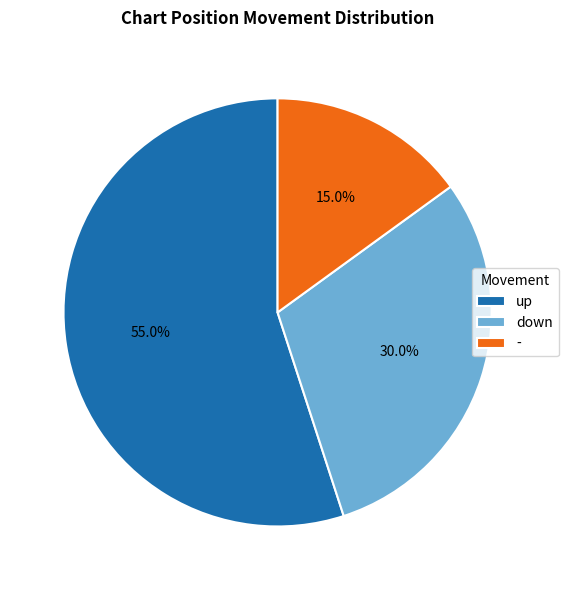

What is the ratio of the value at - to the value at down?

0.5